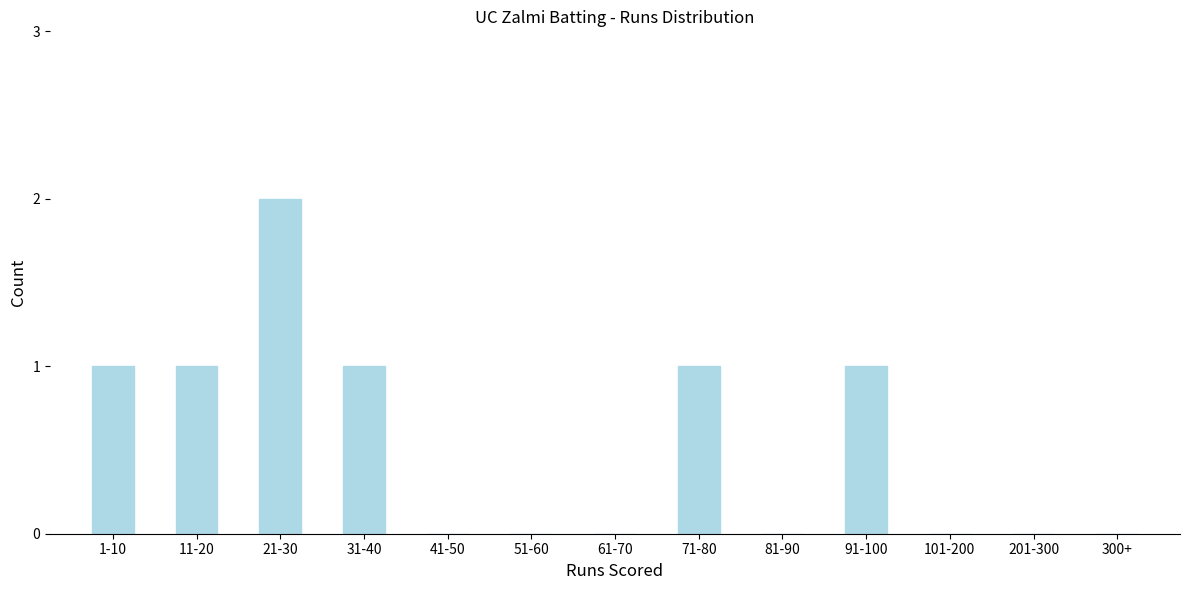

Reading right to left, extract all data points from this chart.

300+=0	201-300=0	101-200=0	91-100=1	81-90=0	71-80=1	61-70=0	51-60=0	41-50=0	31-40=1	21-30=2	11-20=1	1-10=1